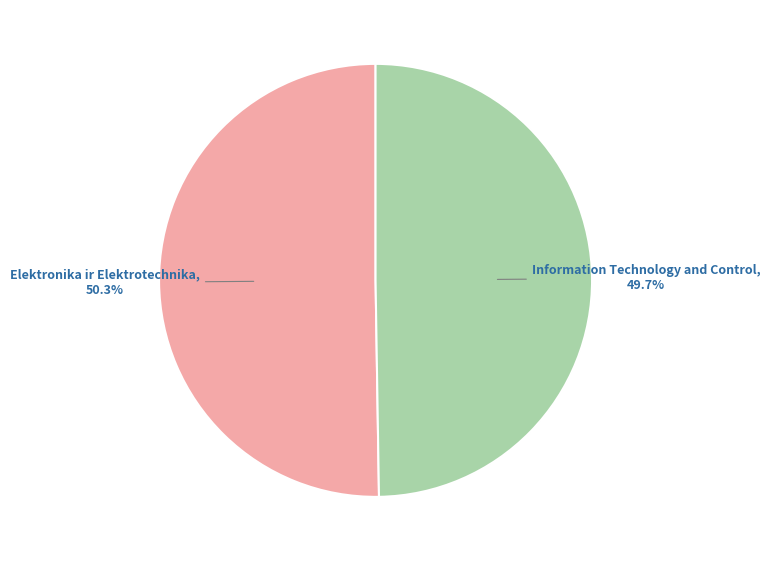

Is there any slice that represents more than half of the pie?

Yes